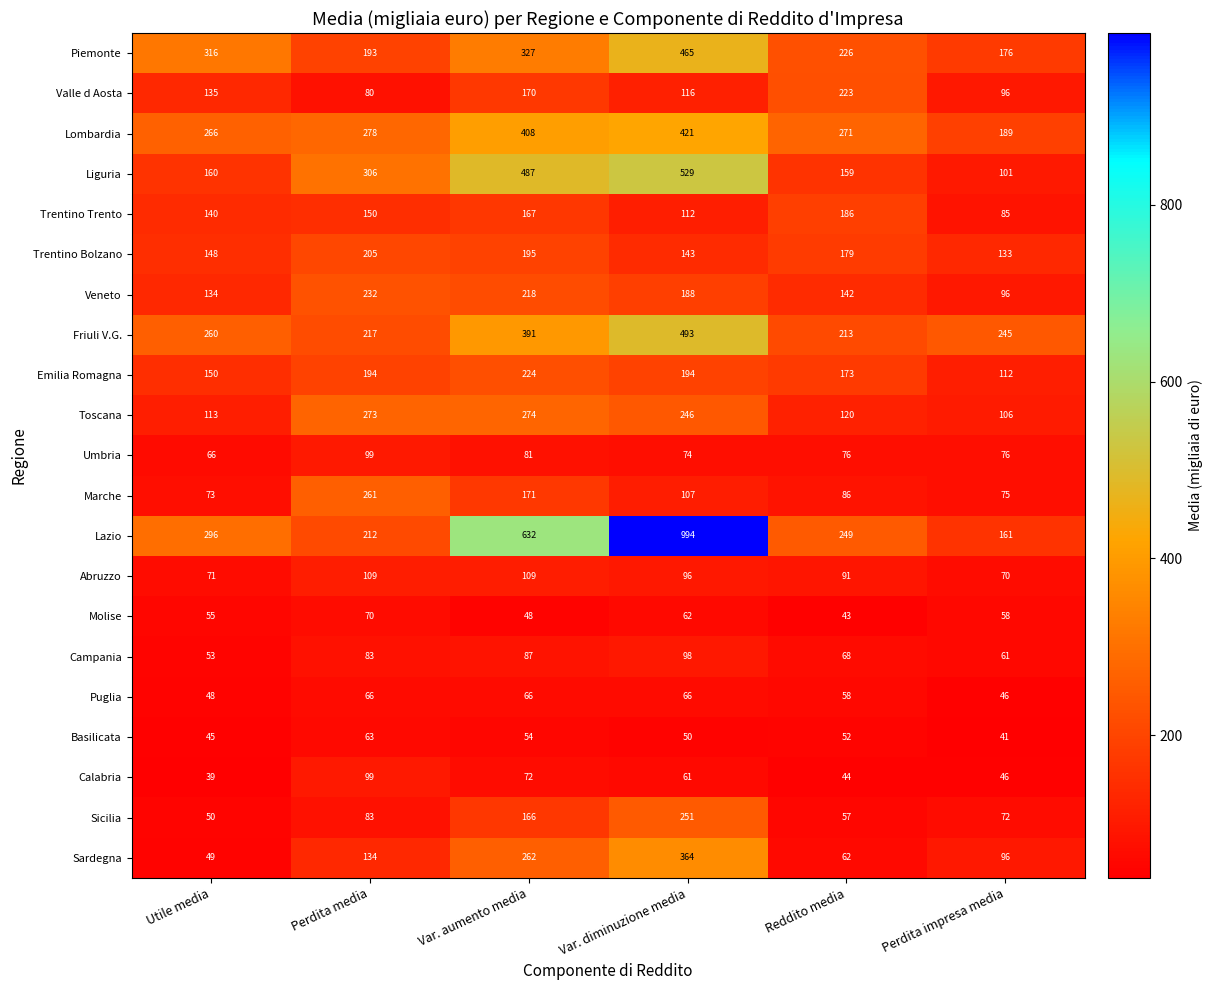

At which category does the chart reach its peak across all series?

Var. diminuzione media